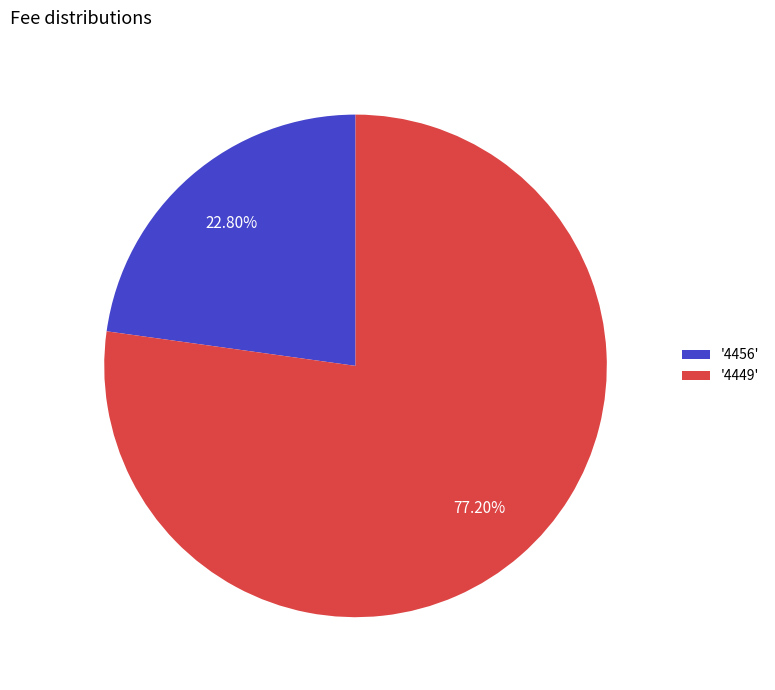

What is the smallest slice in the pie chart?

'4456'